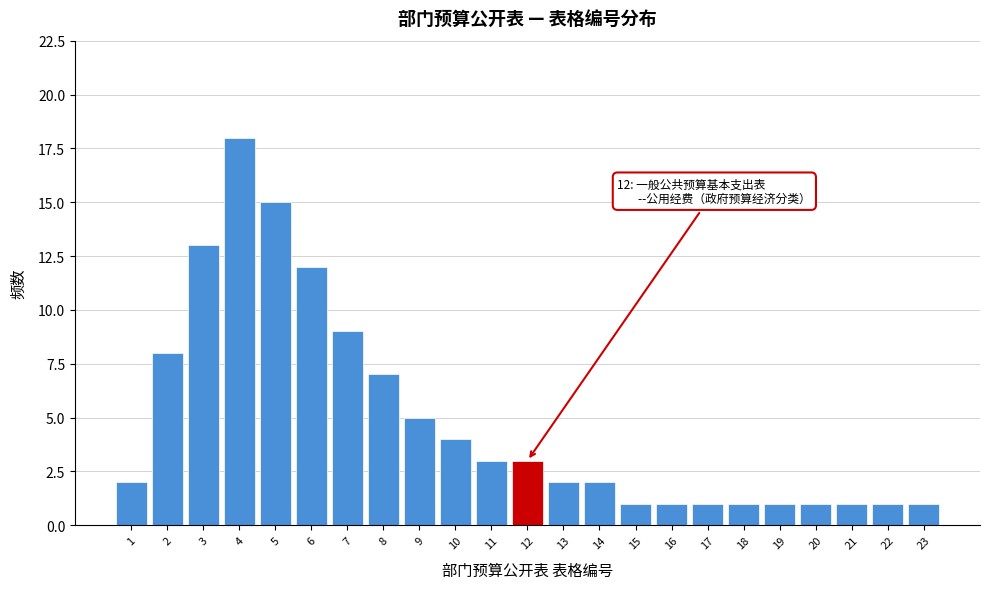

Reading left to right, transcribe all the data shown in this chart.

1=2	2=8	3=13	4=18	5=15	6=12	7=9	8=7	9=5	10=4	11=3	12=3	13=2	14=2	15=1	16=1	17=1	18=1	19=1	20=1	21=1	22=1	23=1